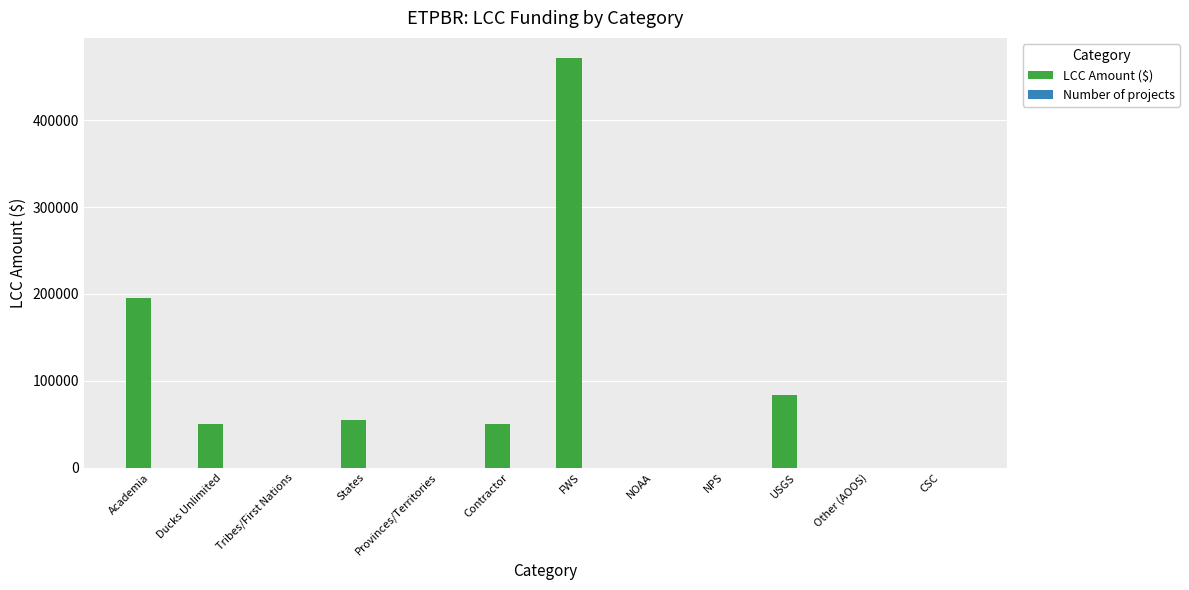

Is it true that LCC Amount ($) equals 25276 at States?

False